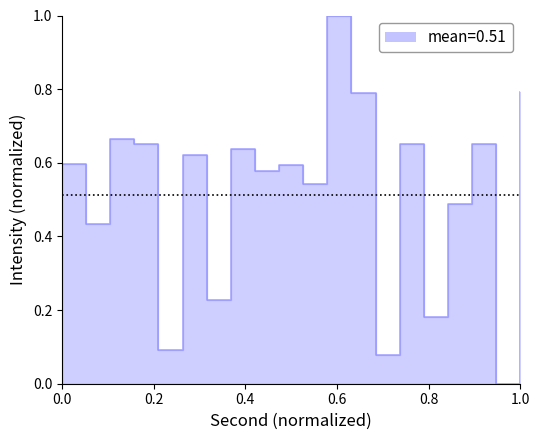

What is the greatest value displayed?

1.0